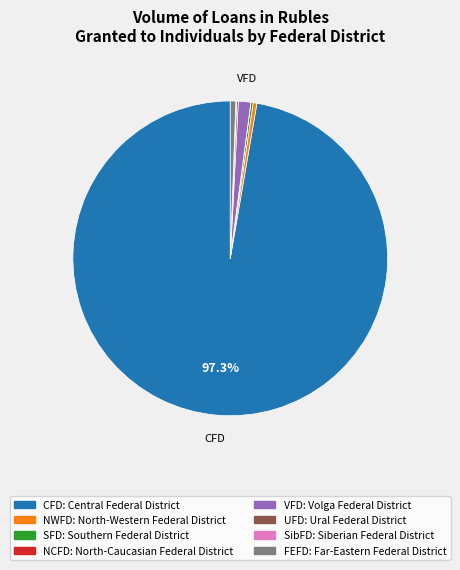

Does any single category account for the majority?

Yes